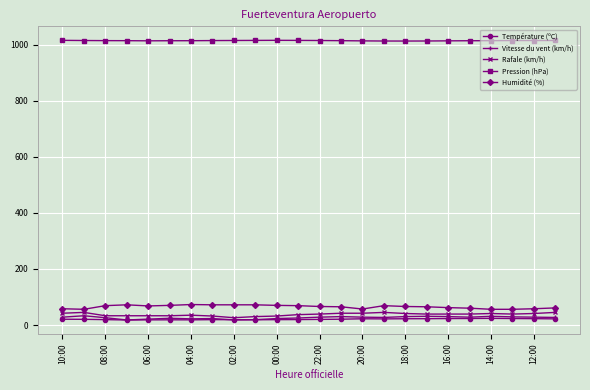

What is the sum of all Température (ºC) values?

495.6